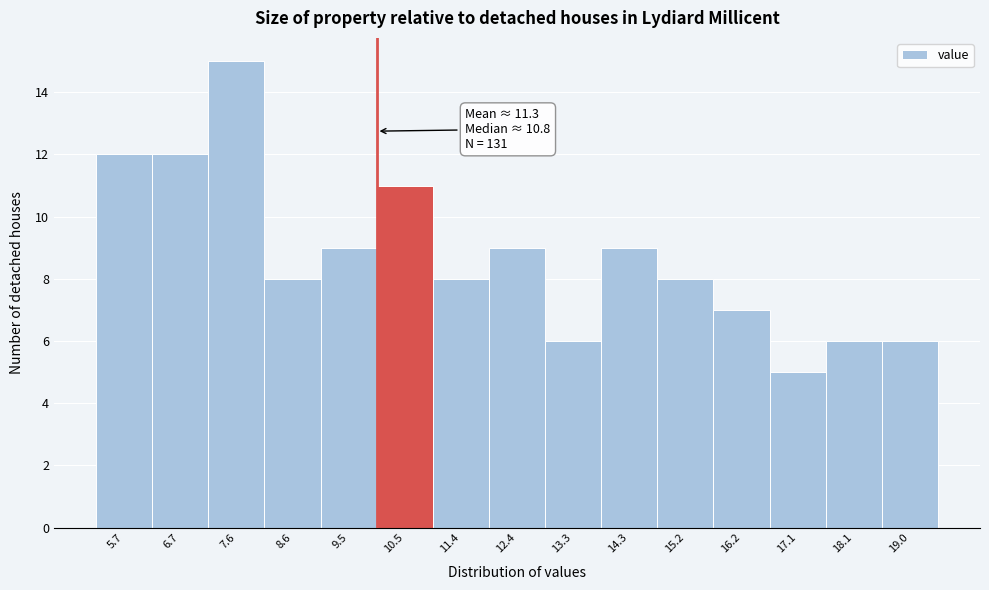

Which range on the x-axis has the tallest bar?

7.15 to 8.10